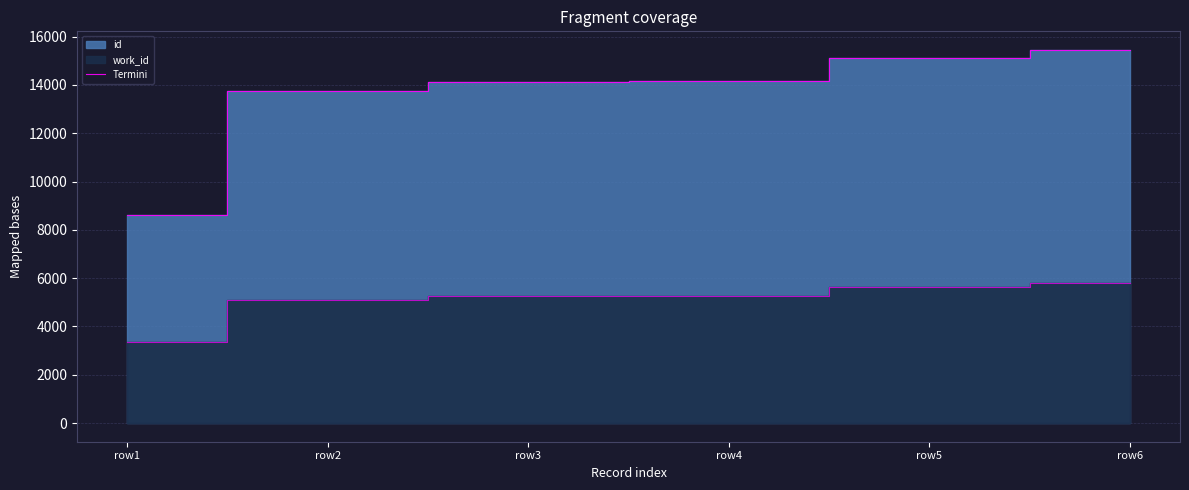

Where is the data nearest to the value 12027?

row2